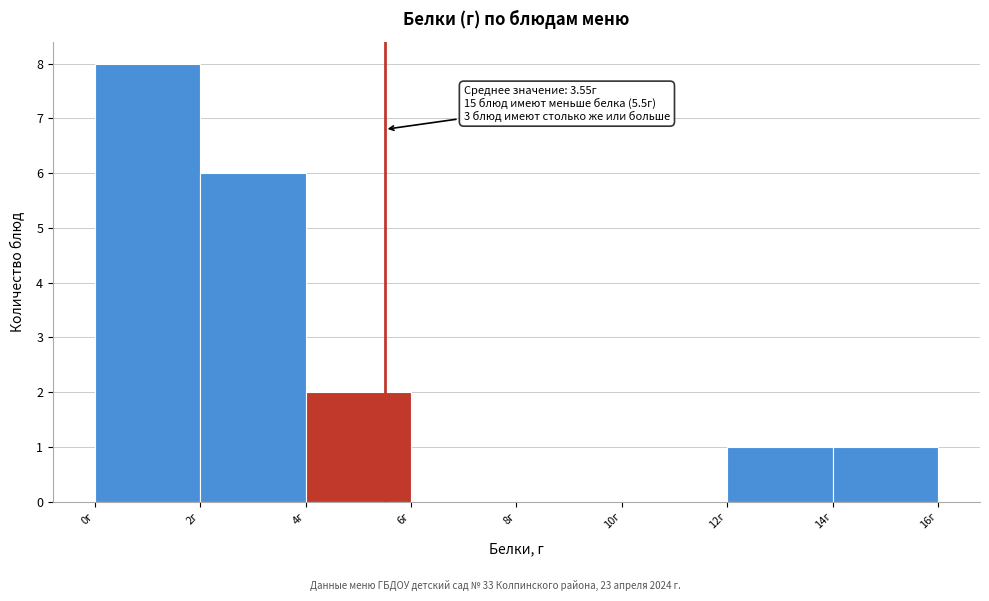

Which range on the x-axis has the tallest bar?

0 to 2